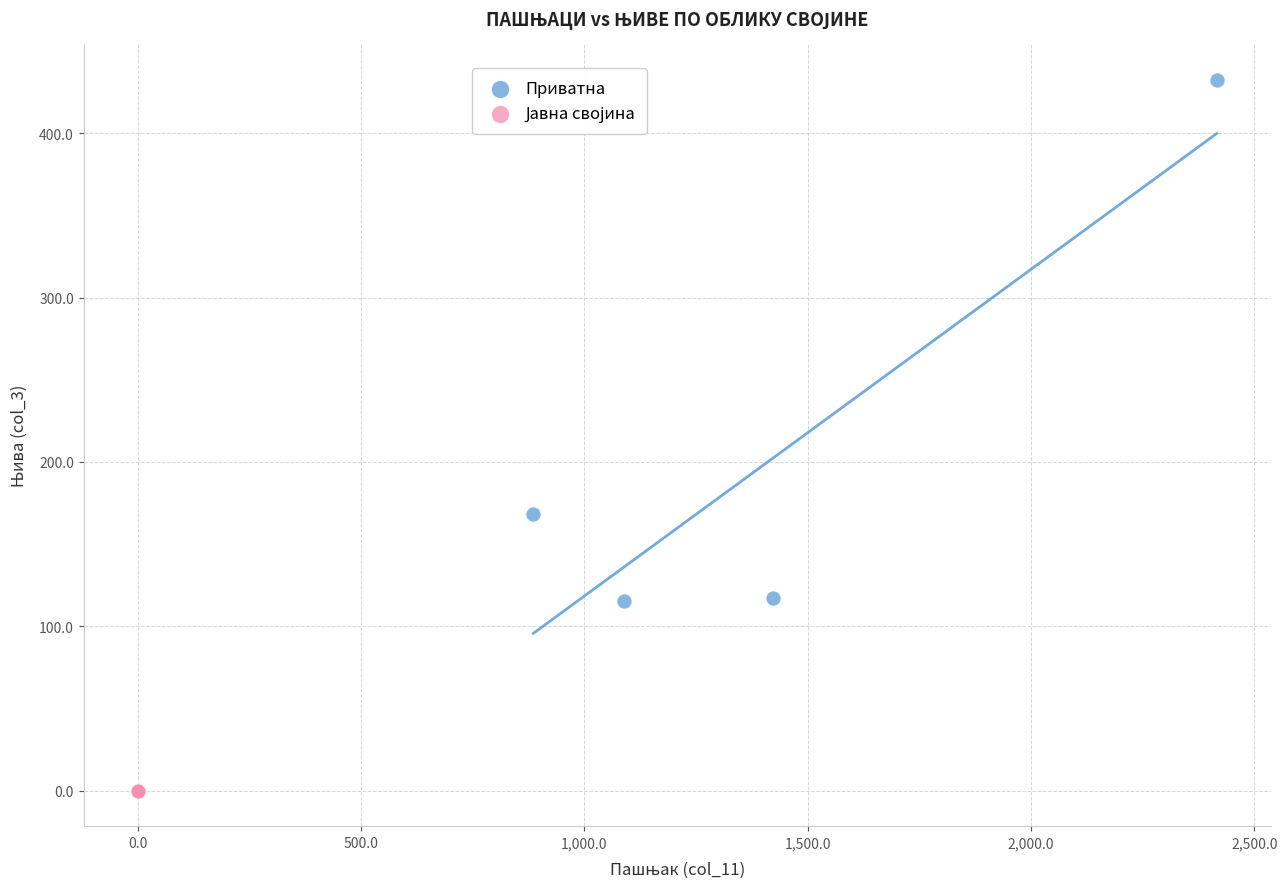

Which series has the largest Y range (max minus min)?

Приватна